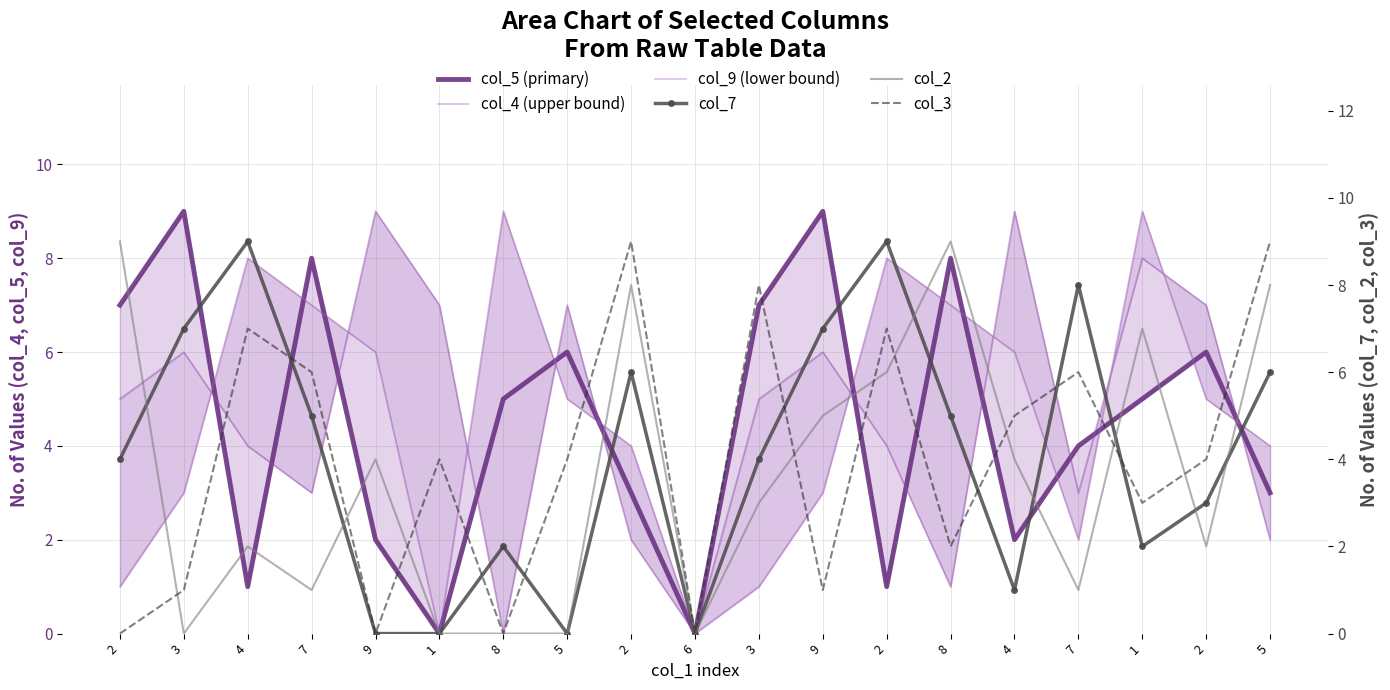

Reading left to right, list all the values displayed in this chart.

col_5 (primary): 7	9	1	8	2	0	5	6	3	0	7	9	1	8	2	4	5	6	3
col_4 (upper bound): 5	6	4	3	9	7	0	7	2	0	5	6	4	1	9	3	8	7	2
col_9 (lower bound): 1	3	8	7	6	0	9	5	4	0	1	3	8	7	6	2	9	5	4
col_7: 4	7	9	5	0	0	2	0	6	0	4	7	9	5	1	8	2	3	6
col_2: 9	0	2	1	4	0	0	0	8	0	3	5	6	9	4	1	7	2	8
col_3: 0	1	7	6	0	4	0	4	9	0	8	1	7	2	5	6	3	4	9